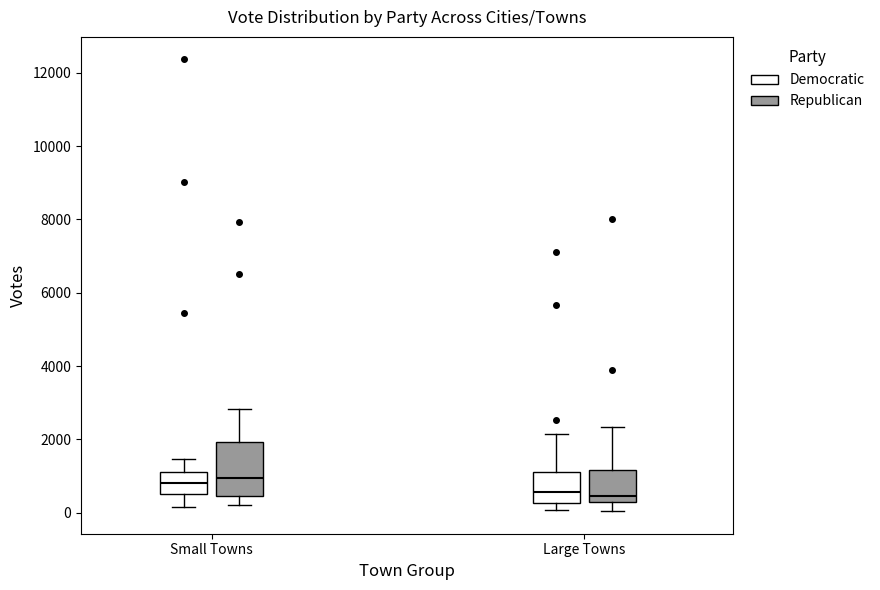

Reading left to right, read every box against the y-axis: the position of its median line, the range the box covers, and the ends of its whiskers. The values are not printed on the chart, so give them approximately, as read against the axis.

Small Towns (Democratic): median 800, box 600 to 1200, whiskers 200 to 1400
Small Towns (Republican): median 1000, box 400 to 2000, whiskers 200 to 2800
Large Towns (Democratic): median 600, box 200 to 1200, whiskers 0 to 2200
Large Towns (Republican): median 400, box 200 to 1200, whiskers 0 to 2400